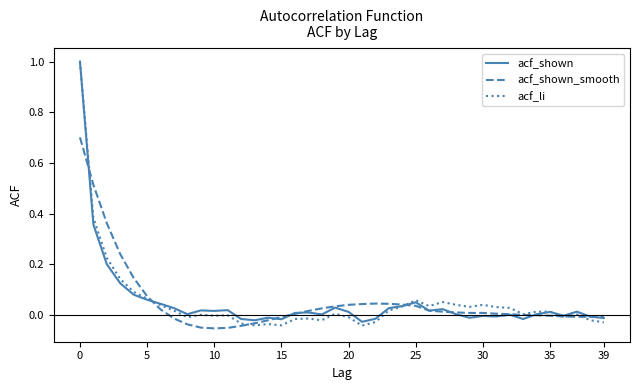

What is the maximum value shown in the chart?

1.0